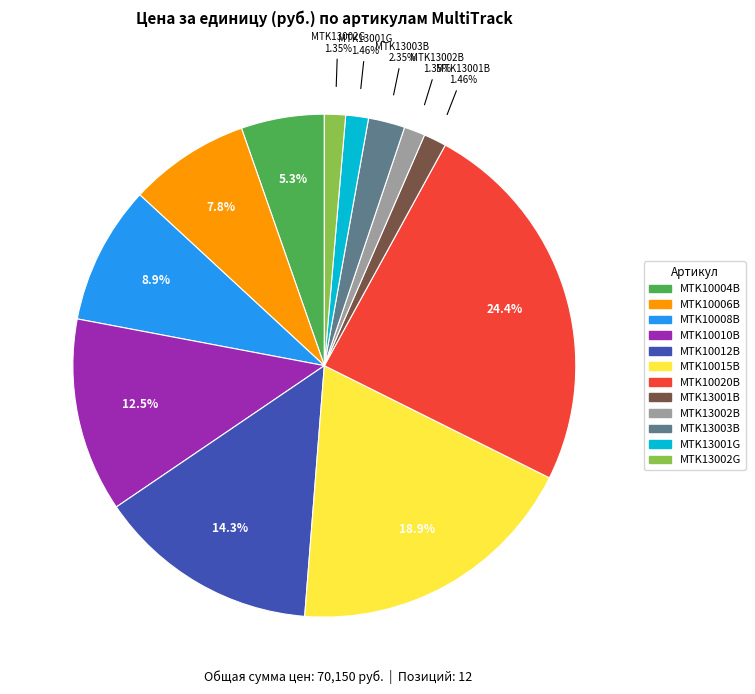

Does any single category account for the majority?

No